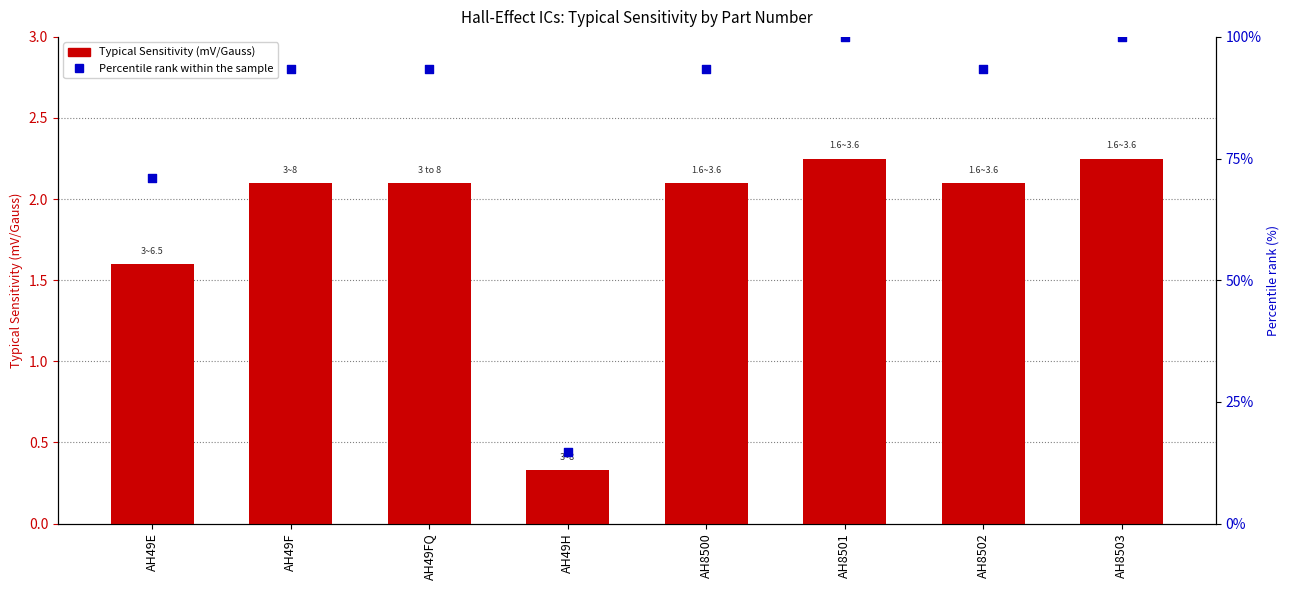

At which category is the sum across all series the highest?

AH8501